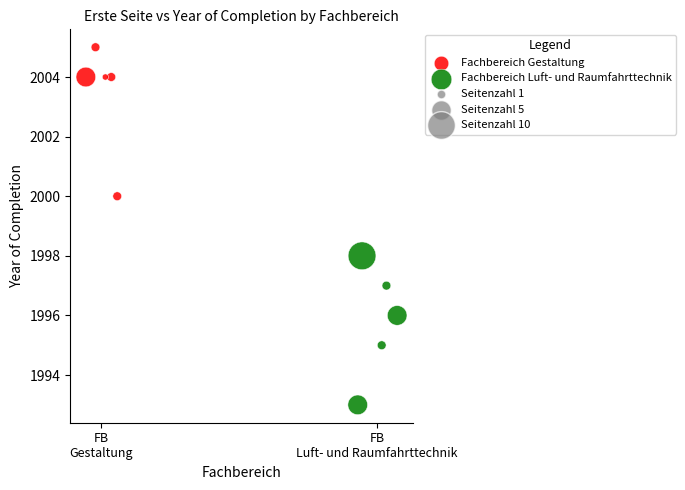

Which series reaches the minimum Y coordinate?

Fachbereich Luft- und Raumfahrttechnik